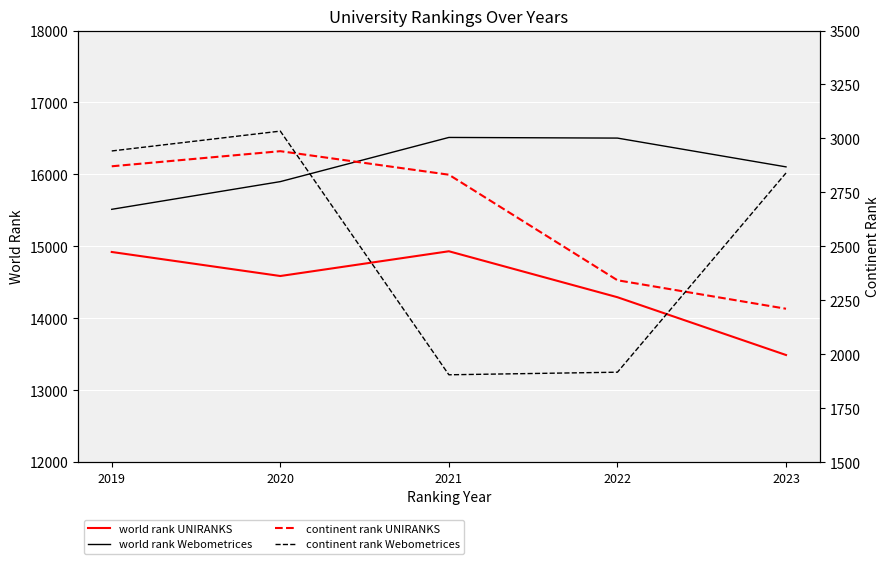

The value of continent rank UNIRANKS at 2019 is 4800. True or false?

False